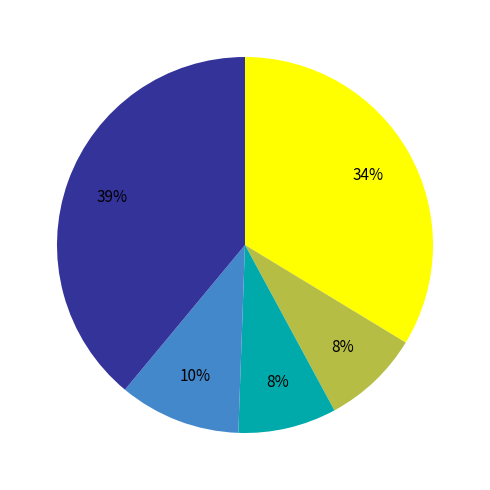

To the nearest percent, what is the difference between the largest and smallest slice percentages?

31%